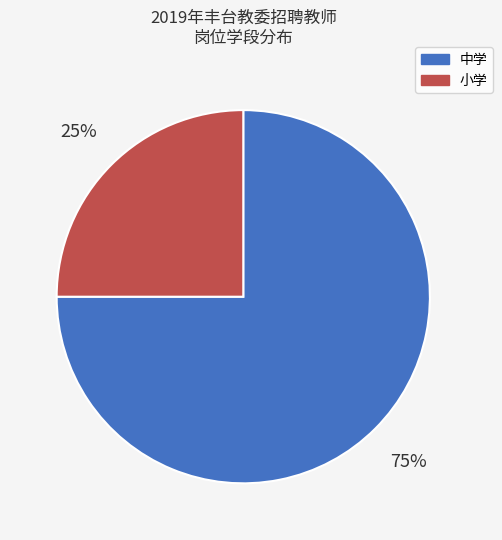

The 中学 slice represents 75% of the pie. True or false?

True